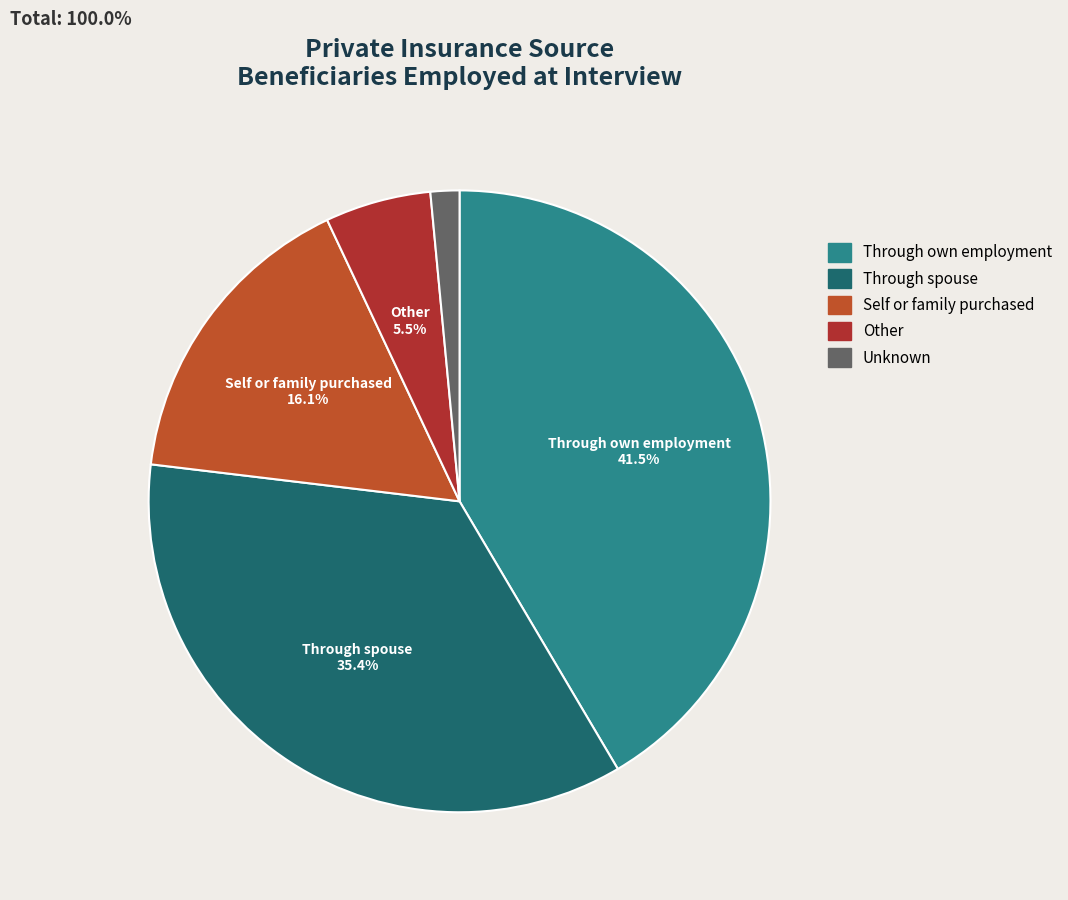

Does Through own employment account for over 50% of the chart?

No